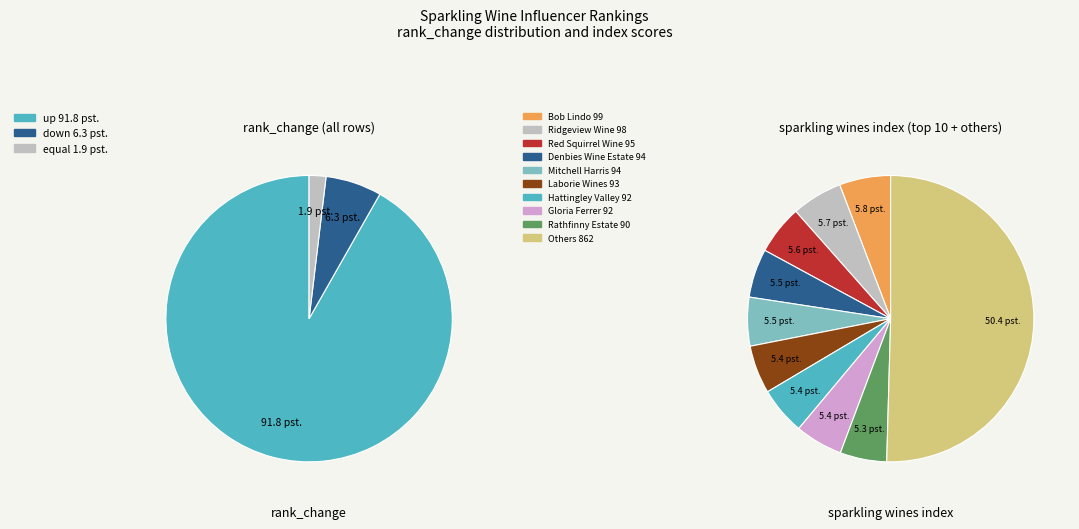

The up slice represents 85% of the pie. True or false?

False